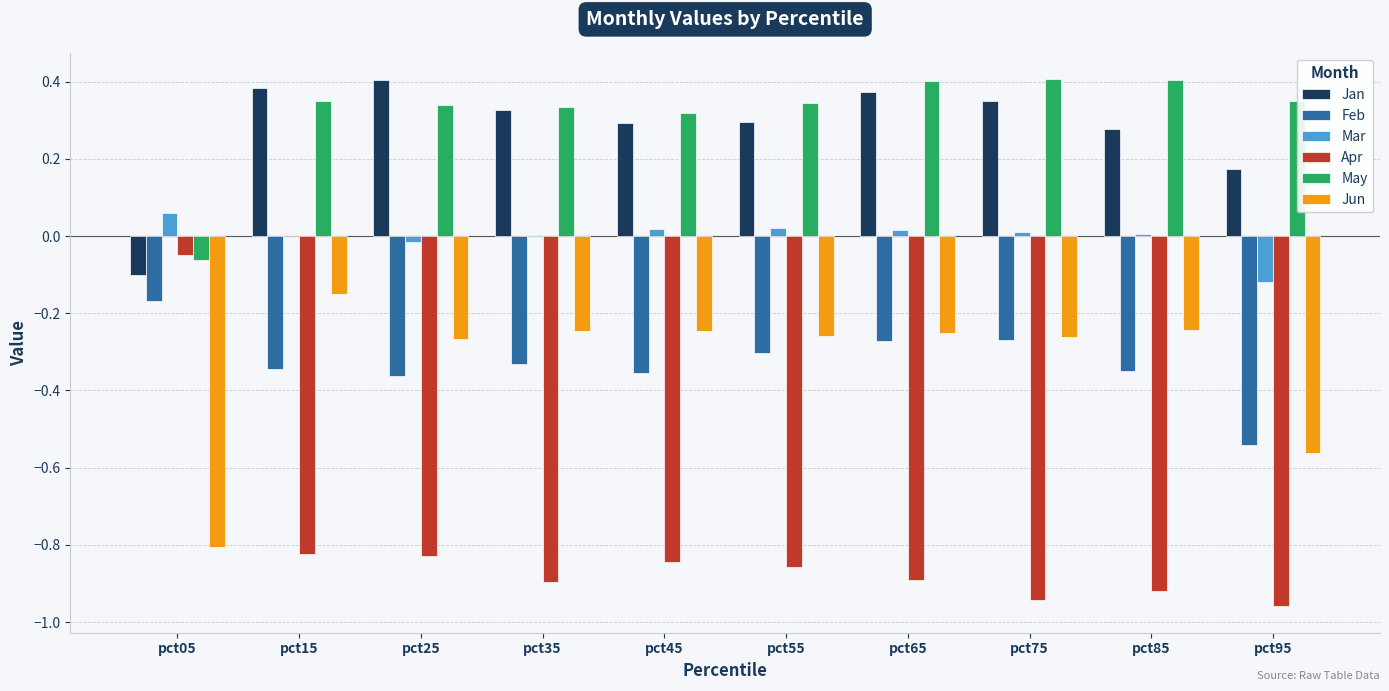

What is the total value across all series at pct95?

-1.7